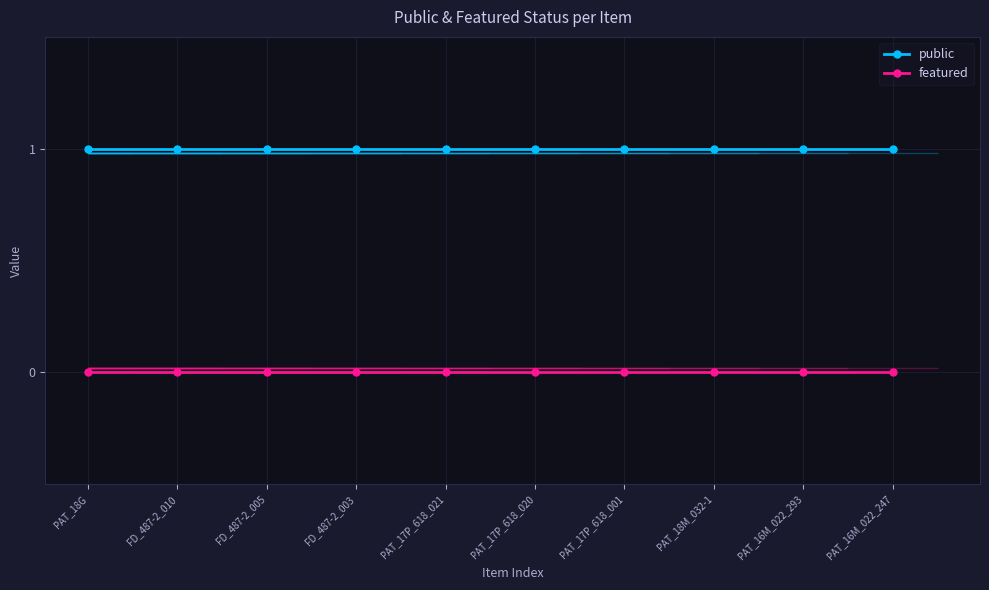

Between PAT_16M_022_293 and PAT_17P_618_001, which is larger?

PAT_16M_022_293